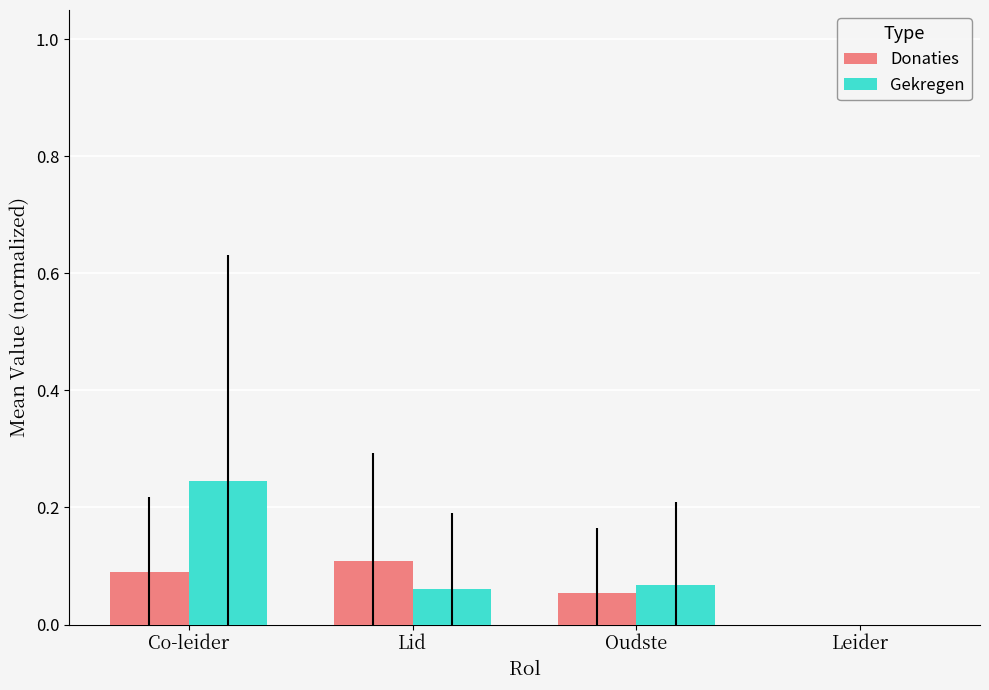

How many values in Gekregen are above zero?

3